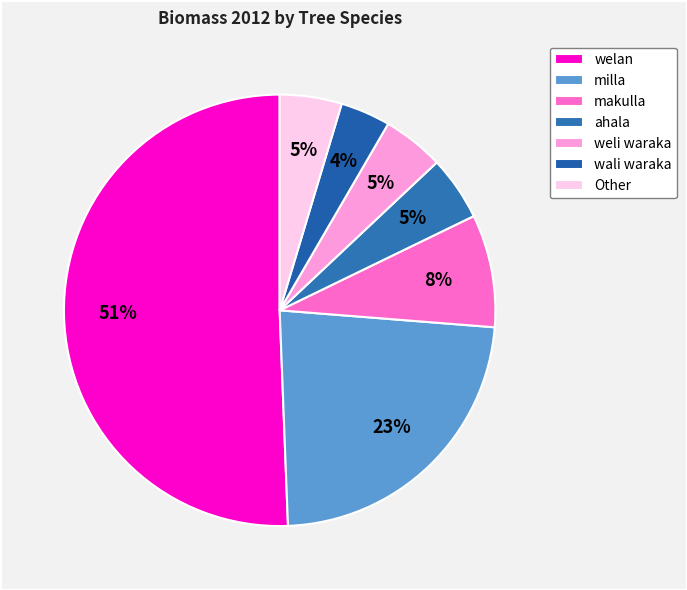

The welan slice represents 11% of the pie. True or false?

False